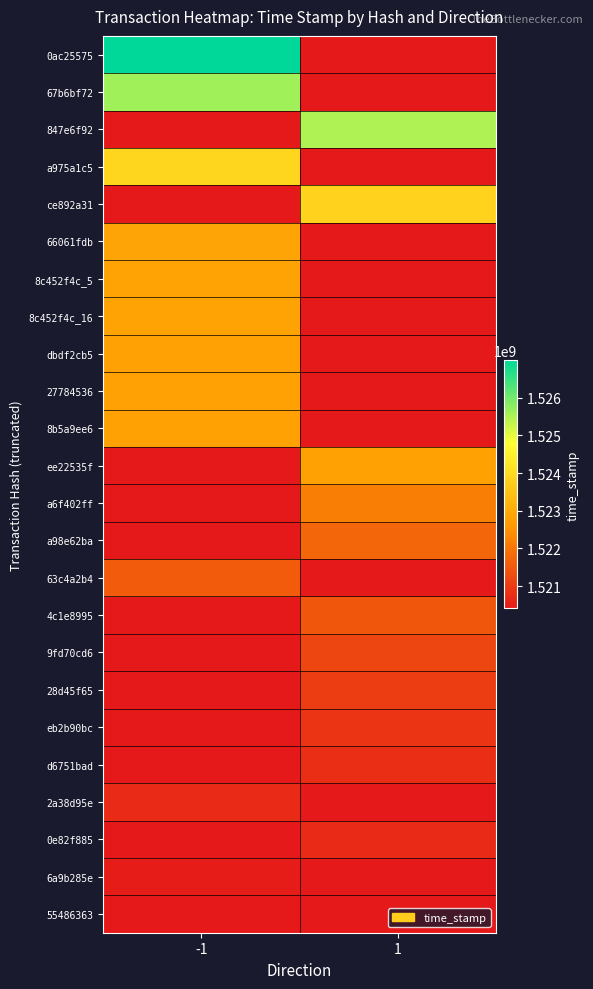

What is the total value across all series at 1?

36507363045